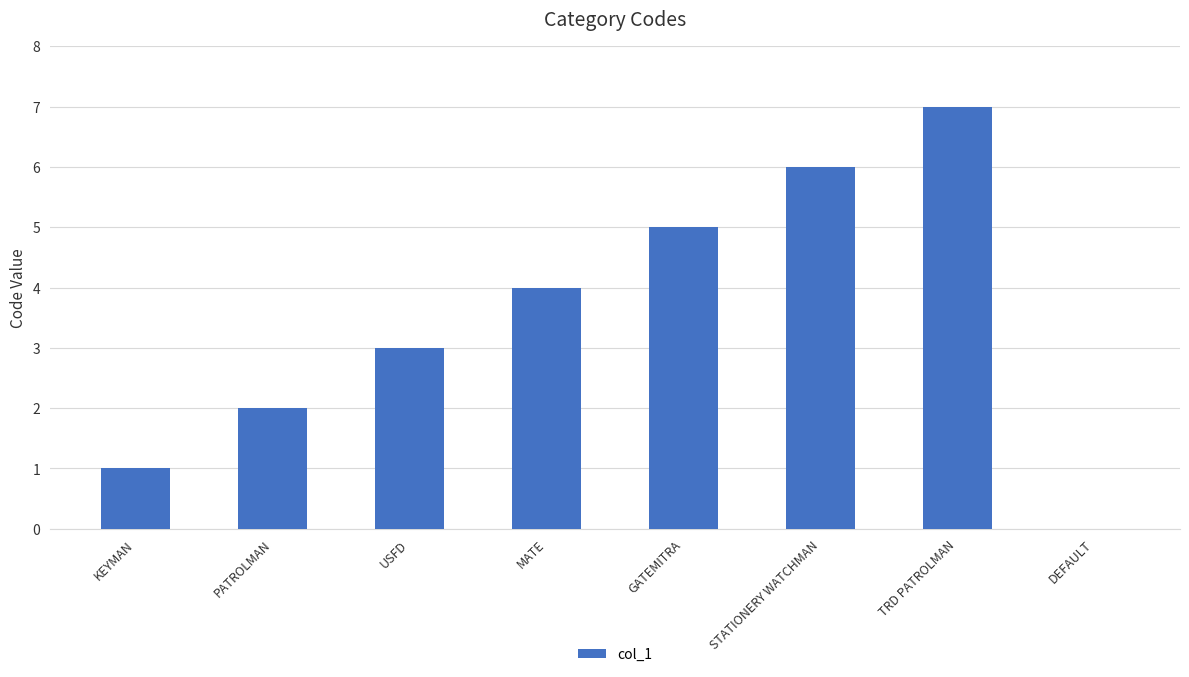

What is the maximum value shown in the chart?

7